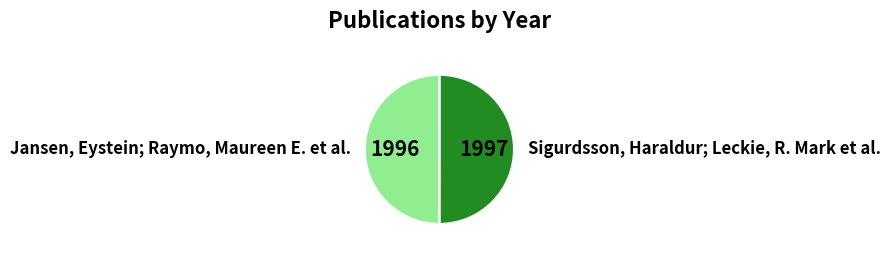

Approximately how many times larger is the value at Jansen, Eystein; Raymo, Maureen E. et al. compared to Sigurdsson, Haraldur; Leckie, R. Mark et al.?

1.0